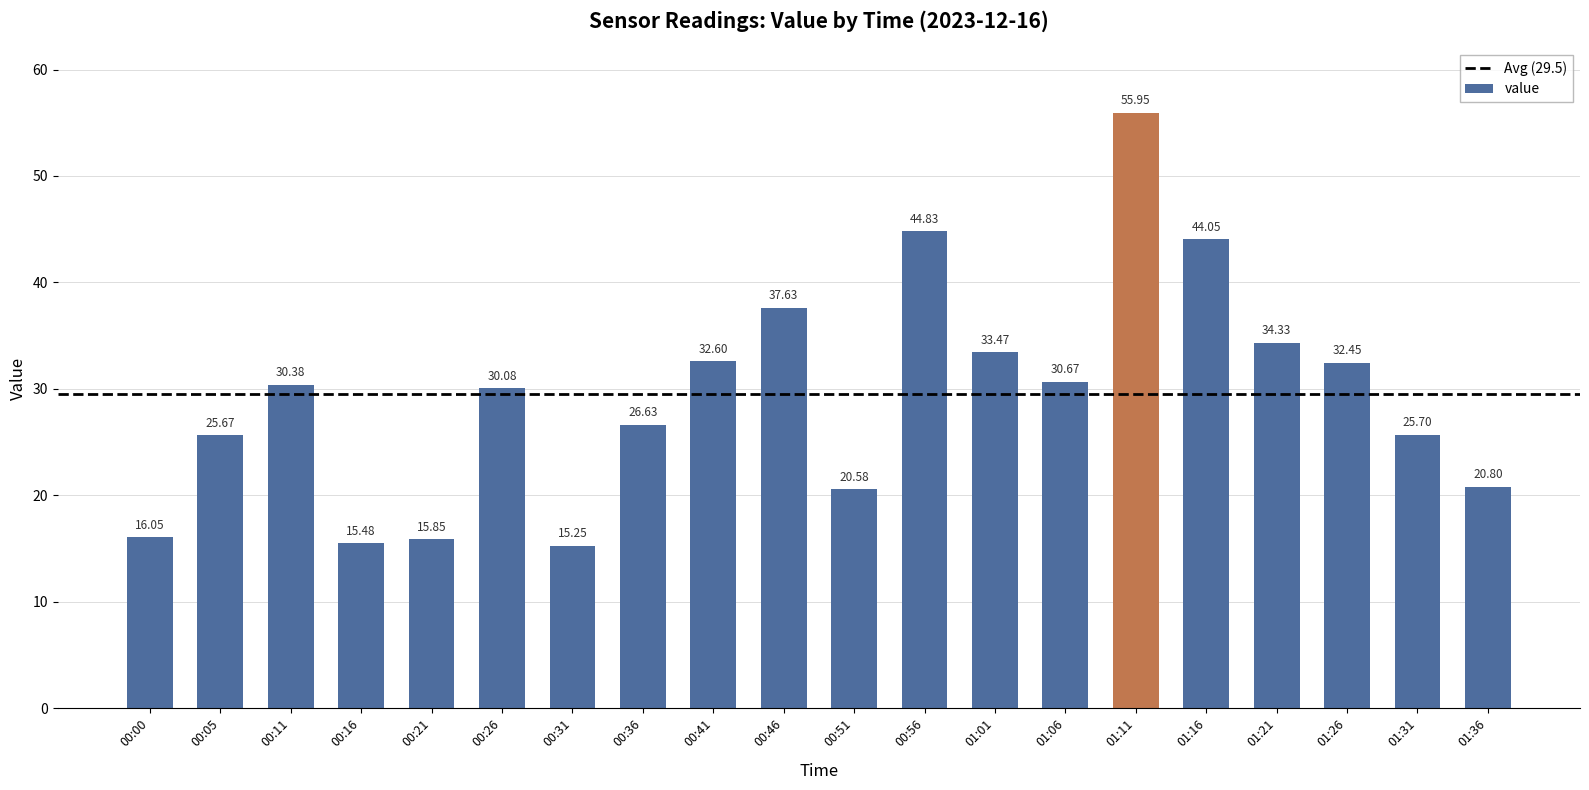

What is the ratio of the value at 00:41 to the value at 00:11?

1.1